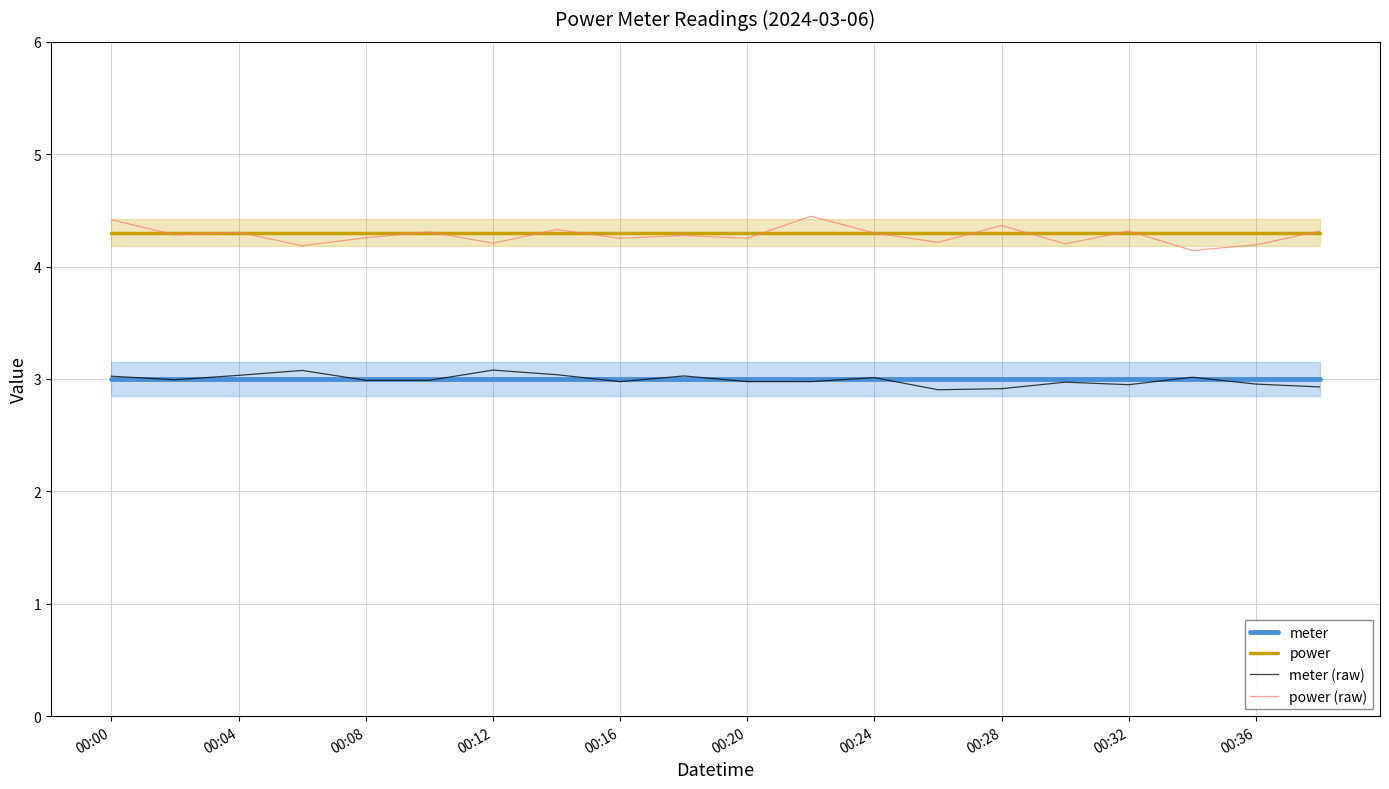

Reading left to right, what are all the values shown in this chart?

meter: 3.0	3.0	3.0	3.0	3.0	3.0	3.0	3.0	3.0	3.0	3.0	3.0	3.0	3.0	3.0	3.0	3.0	3.0	3.0	3.0
power: 4.3	4.3	4.3	4.3	4.3	4.3	4.3	4.3	4.3	4.3	4.3	4.3	4.3	4.3	4.3	4.3	4.3	4.3	4.3	4.3
meter (raw): 3.0	3.0	3.0	3.1	3.0	3.0	3.1	3.0	3.0	3.0	3.0	3.0	3.0	2.9	2.9	3.0	2.9	3.0	3.0	2.9
power (raw): 4.4	4.3	4.3	4.2	4.3	4.3	4.2	4.3	4.3	4.3	4.3	4.4	4.3	4.2	4.4	4.2	4.3	4.1	4.2	4.3